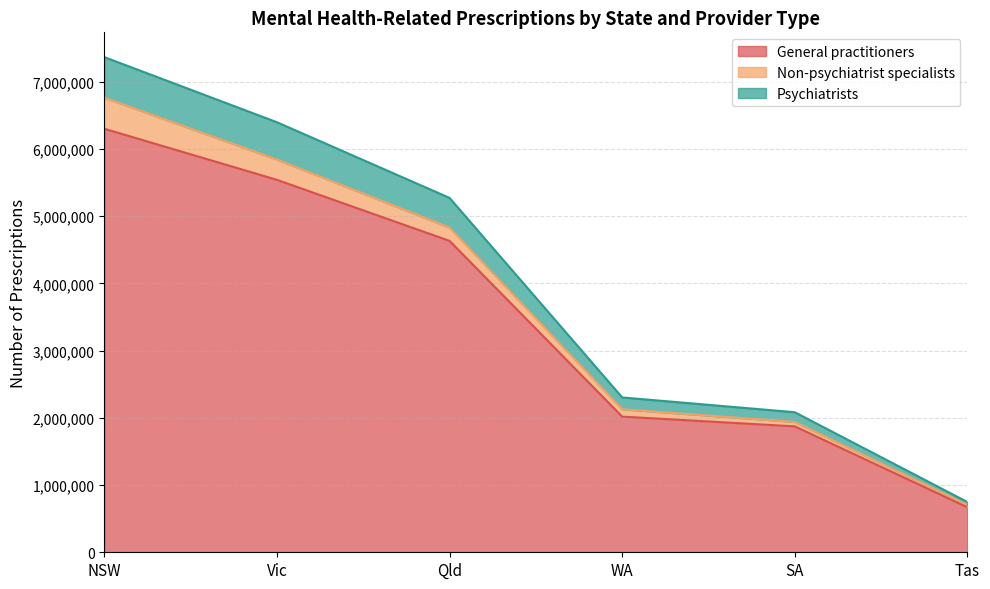

What is the value of the Psychiatrists point at the 4th from the left?

2302883